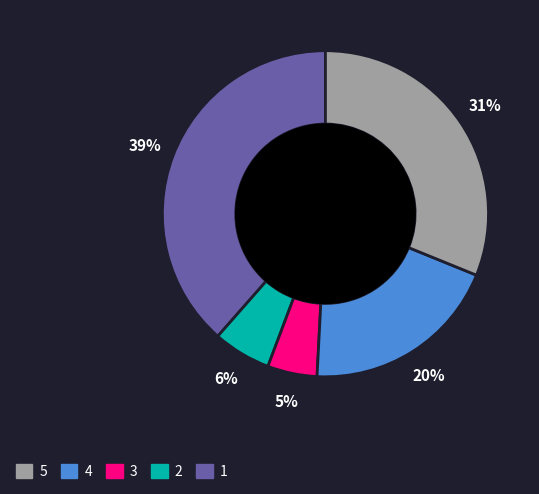

How many segments does this pie chart have?

5